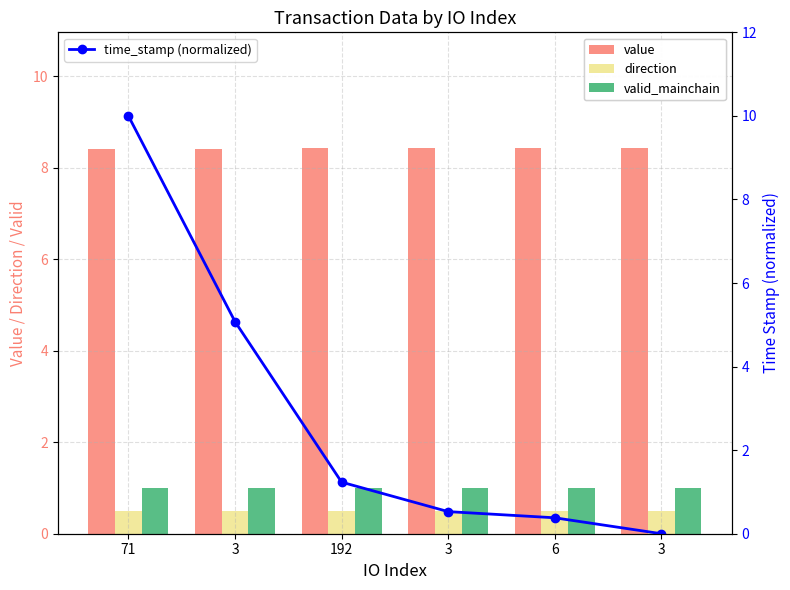

Reading right to left, what are all the values shown in this chart?

value: 8.4	8.4	8.4	8.4	8.4	8.4
direction: 0.5	0.5	0.5	0.5	0.5	0.5
valid_mainchain: 1.0	1.0	1.0	1.0	1.0	1.0
time_stamp (normalized): 0.0	0.4	0.5	1.2	5.1	10.0